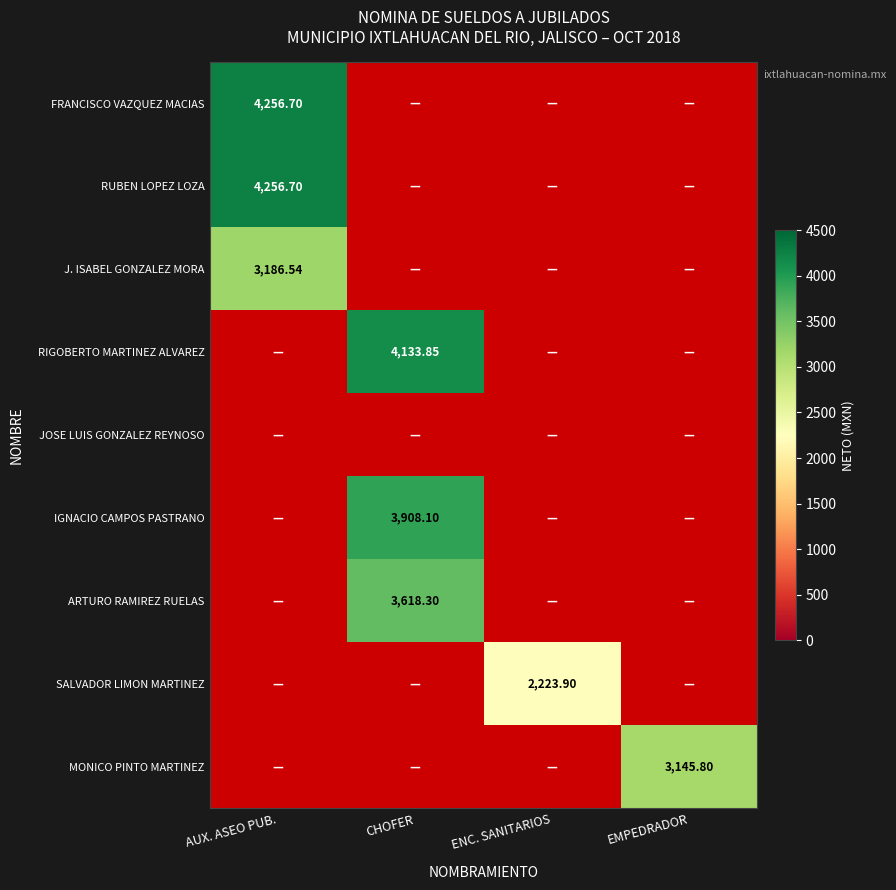

Between CHOFER and AUX. ASEO PUB., which is larger?

AUX. ASEO PUB.